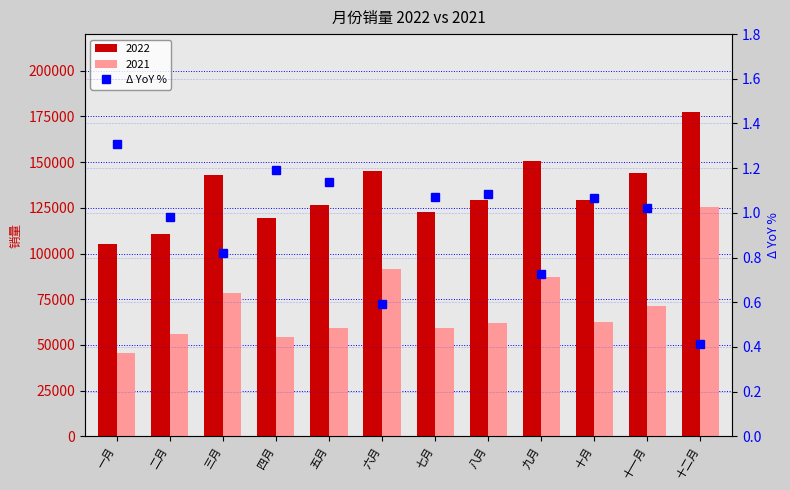

What is the sum of all values?

11.4